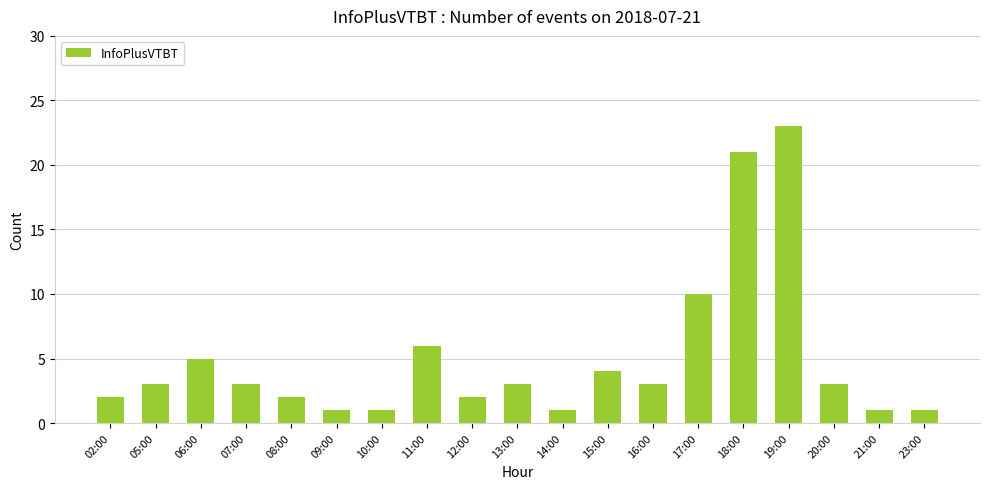

Reading right to left, transcribe all the data shown in this chart.

1	1	3	23	21	10	3	4	1	3	2	6	1	1	2	3	5	3	2